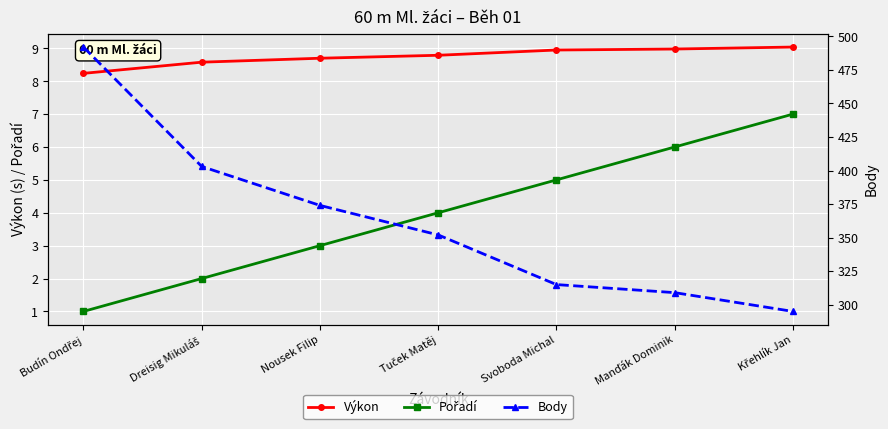

List the labels in order of Body value, smallest first.

Křehlík Jan, Manďák Dominik, Svoboda Michal, Tuček Matěj, Nousek Filip, Dreisig Mikuláš, Budín Ondřej